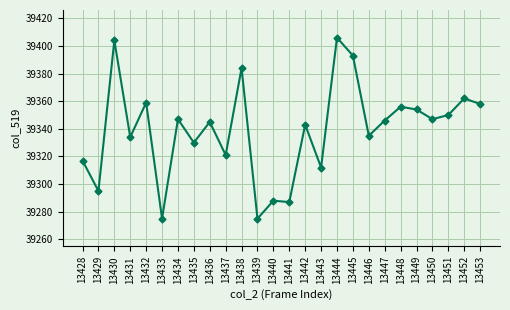

Which has a higher value, 13452 or 13428?

13452